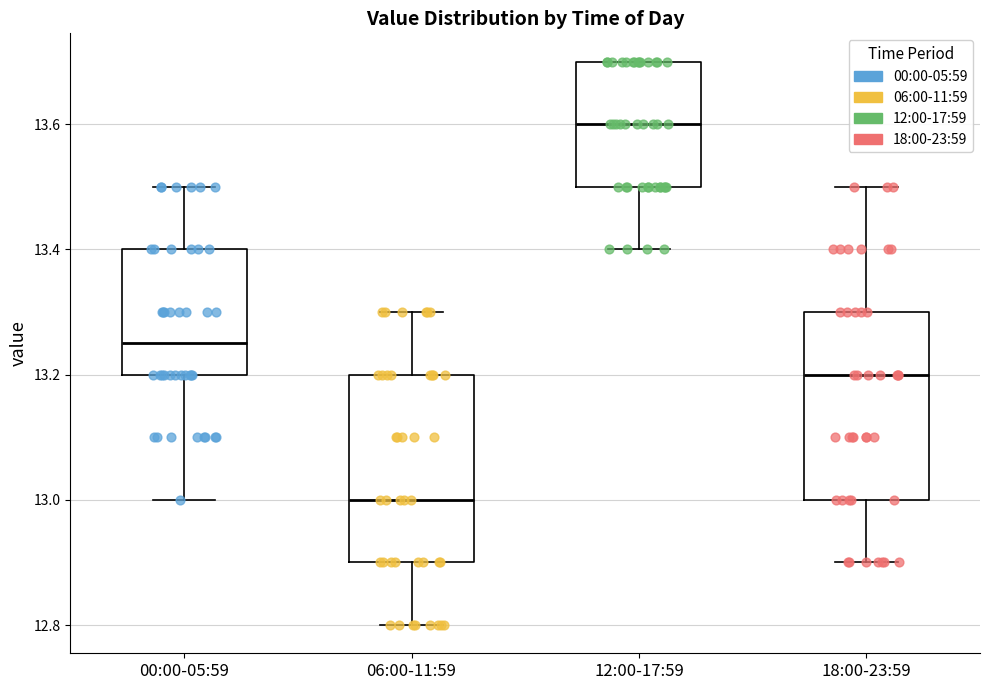

Which box has the lowest median line?

06:00-11:59